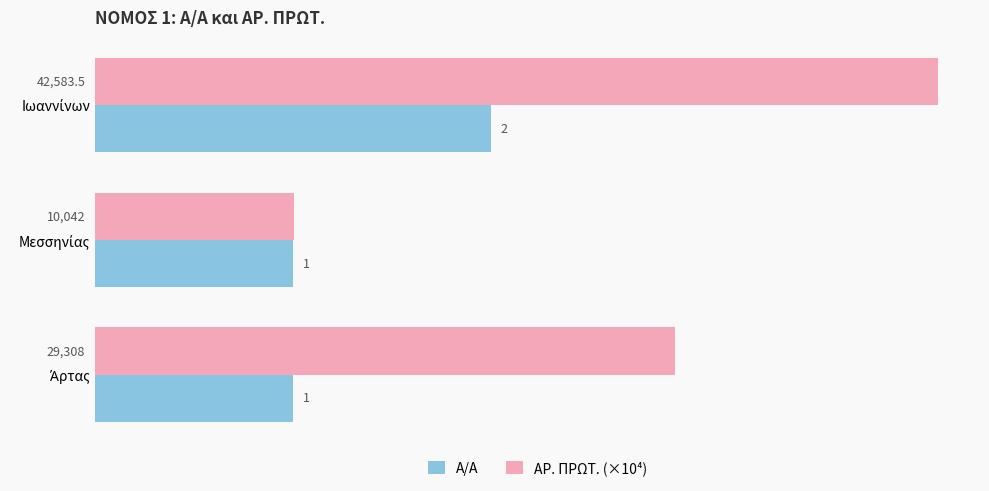

What is the lowest value of the ΑΡ. ΠΡΩΤ. (×10⁴) series?

1.0